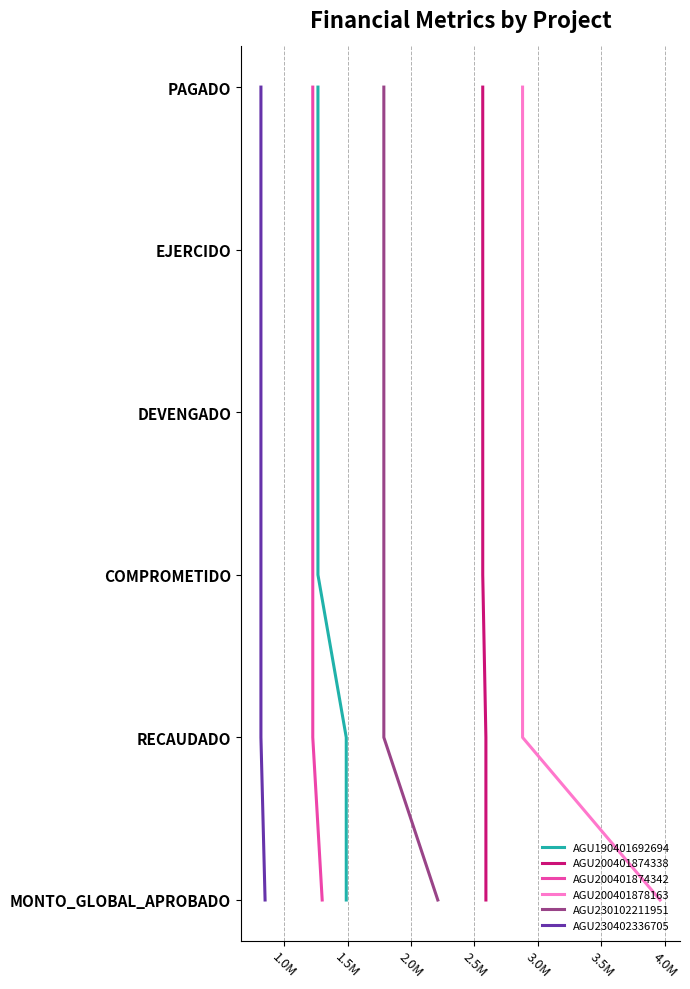

What value does the AGU230102211951 series have at 1.5M?

2